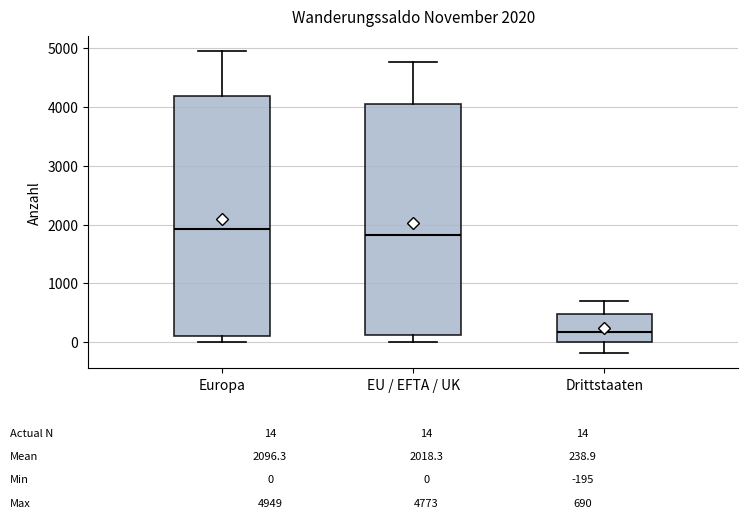

Which box has the lowest median line?

Drittstaaten